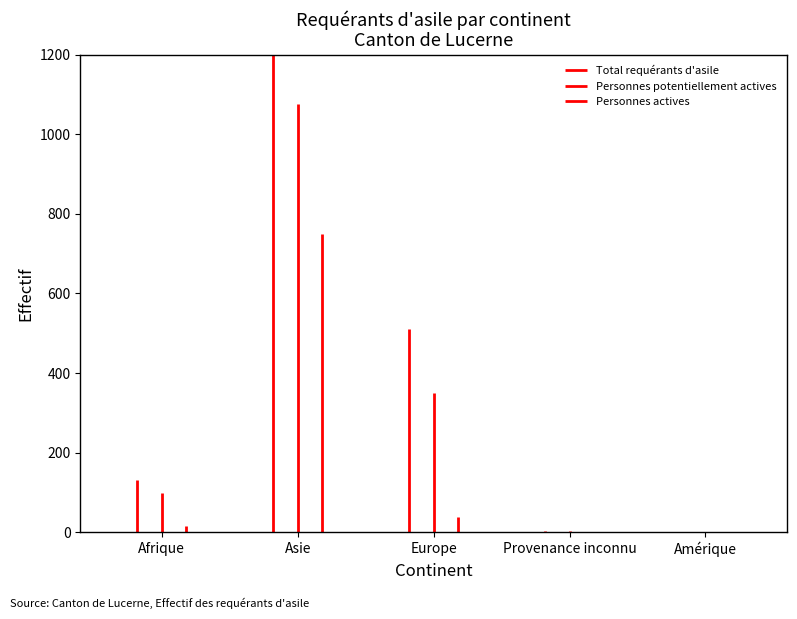

Reading left to right, list all the values displayed in this chart.

Total requérants d'asile: Afrique=131	Asie=1260	Europe=510	Provenance inconnu=3	Amérique=1
Personnes potentiellement actives: Afrique=99	Asie=1077	Europe=350	Provenance inconnu=3	Amérique=1
Personnes actives: Afrique=15	Asie=750	Europe=37	Provenance inconnu=1	Amérique=0